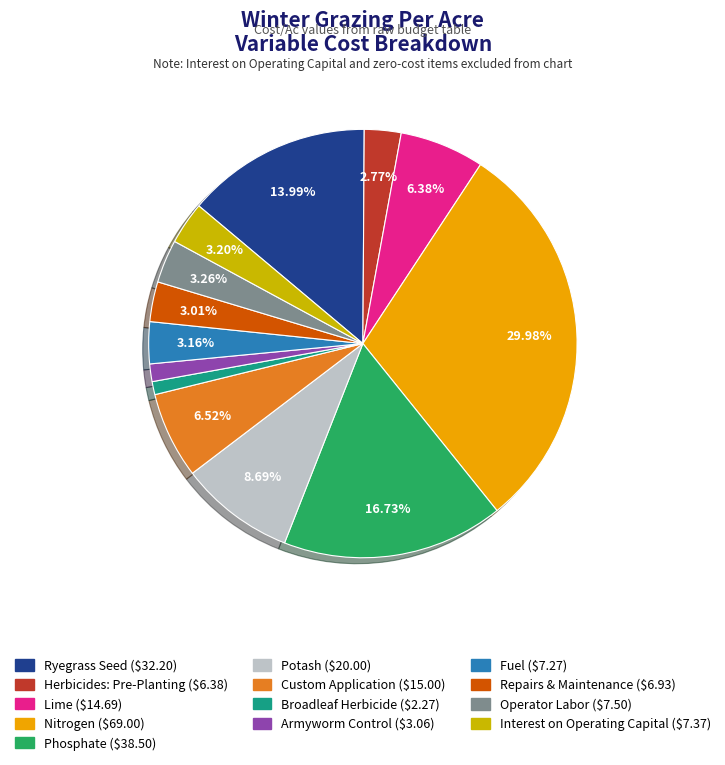

Combined, do Interest on Operating Capital and Fuel account for over 50%?

No